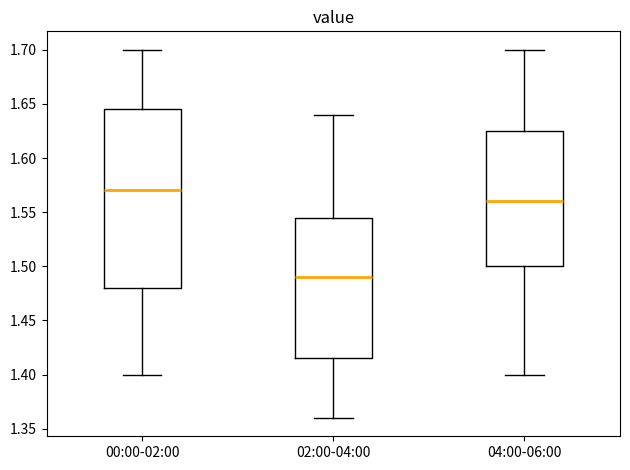

Reading left to right, transcribe this box plot: for each box, give where its median line is, the range the box spans, and where its two whiskers end, as read against the y-axis. The values are not printed on the chart, so give them approximately, as read against the axis.

00:00-02:00: median 1.570, box 1.480 to 1.645, whiskers 1.400 to 1.700
02:00-04:00: median 1.490, box 1.415 to 1.545, whiskers 1.360 to 1.640
04:00-06:00: median 1.560, box 1.500 to 1.625, whiskers 1.400 to 1.700